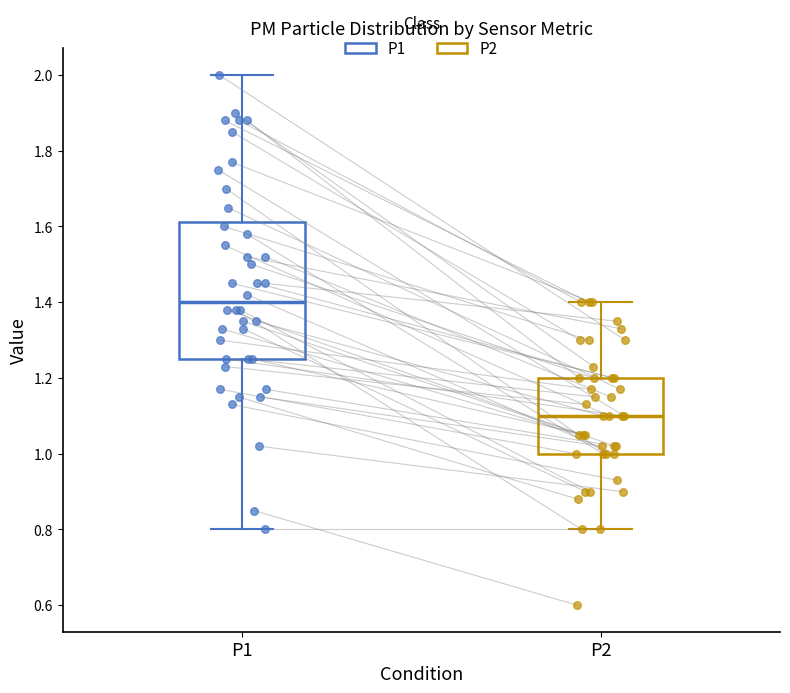

Reading left to right, transcribe this box plot: for each box, give where its median line is, the range the box spans, and where its two whiskers end, as read against the y-axis. The values are not printed on the chart, so give them approximately, as read against the axis.

P1: median 1.40, box 1.26 to 1.62, whiskers 0.80 to 2.00
P2: median 1.10, box 1.00 to 1.20, whiskers 0.80 to 1.40